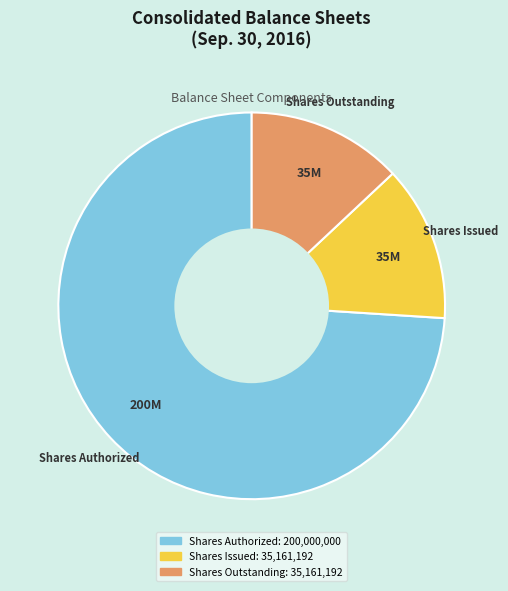

Is there a majority slice in this chart?

Yes